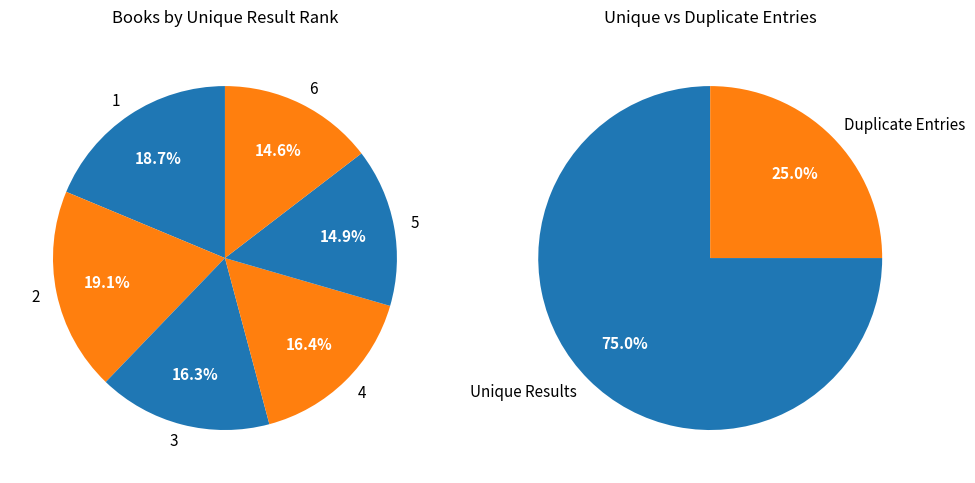

To the nearest percent, what is the combined percentage of 4 and 1?

35%